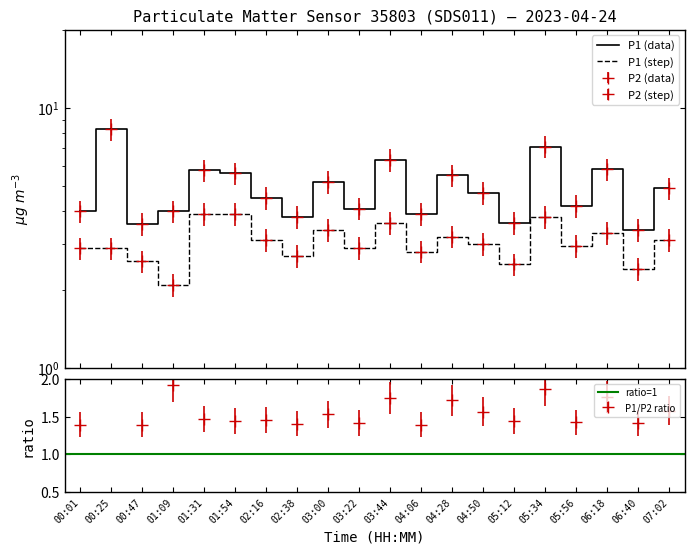

Between 05:56 and 00:47, which is larger?

05:56